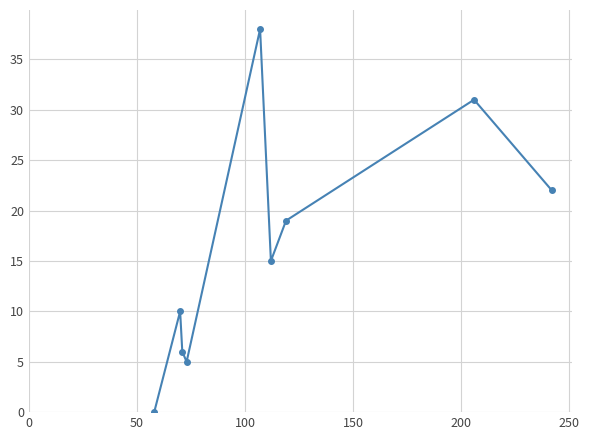

What is the value of the 3rd point from the left?

6